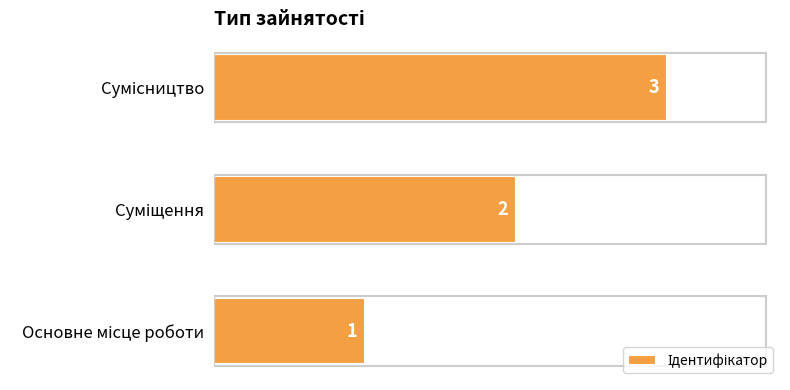

What is the maximum value shown in the chart?

3